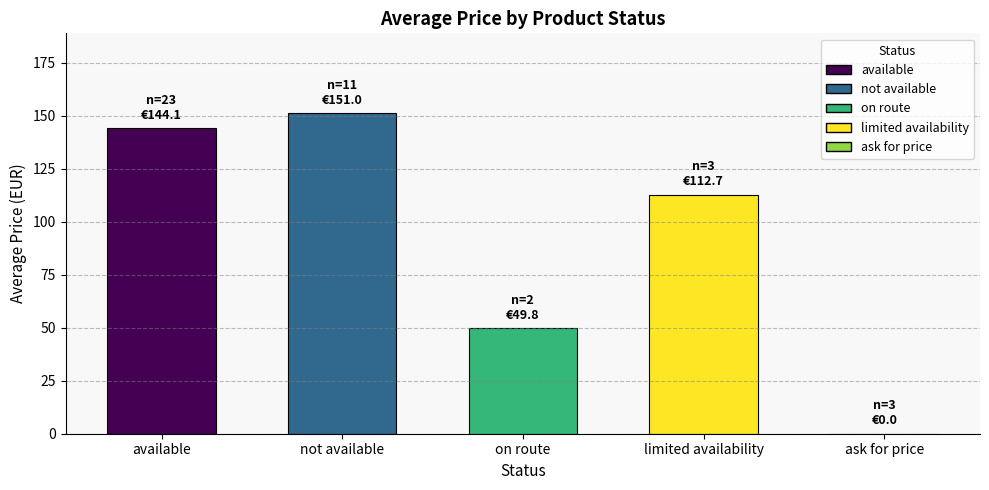

At which label does the data first exceed 112?

available